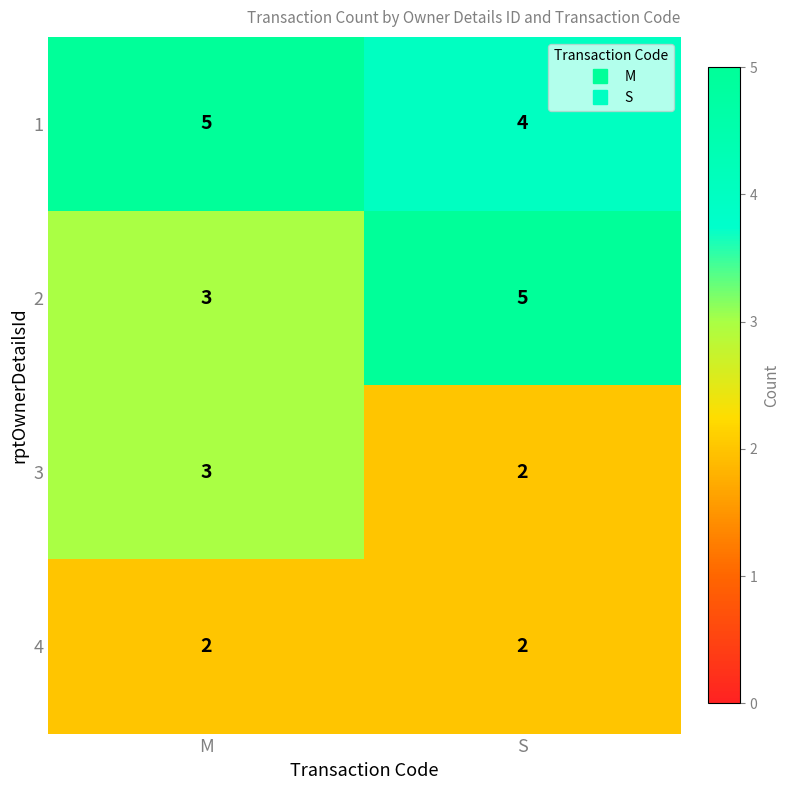

Reading left to right, extract all data points from this chart.

1: M=5	S=4
2: M=3	S=5
3: M=3	S=2
4: M=2	S=2